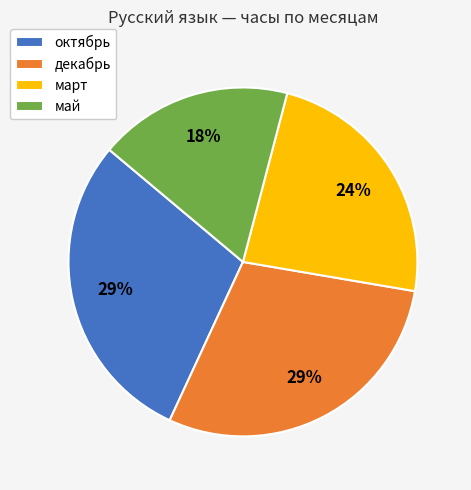

Between март and май, which is larger?

март